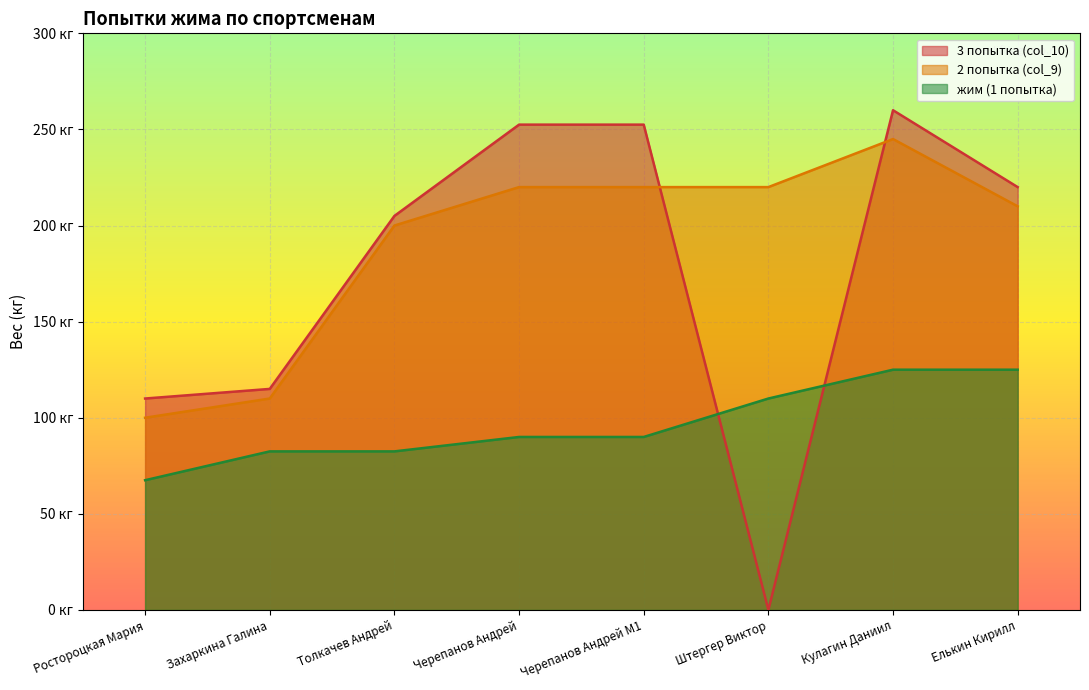

At which label is 2 попытка (col_9) closest to 172?

Толкачев Андрей